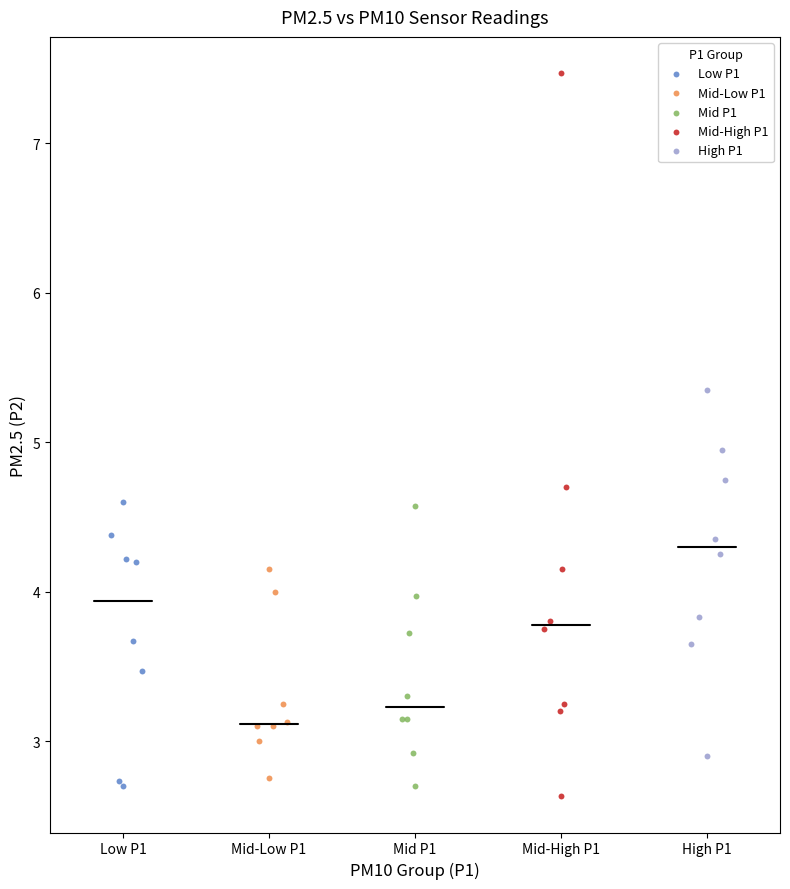

Which series has the largest Y range (max minus min)?

Mid-High P1